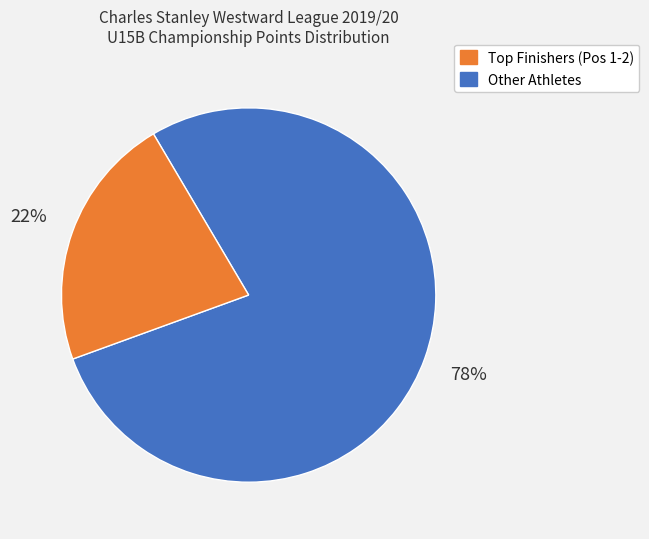

Is there any slice that represents more than half of the pie?

Yes